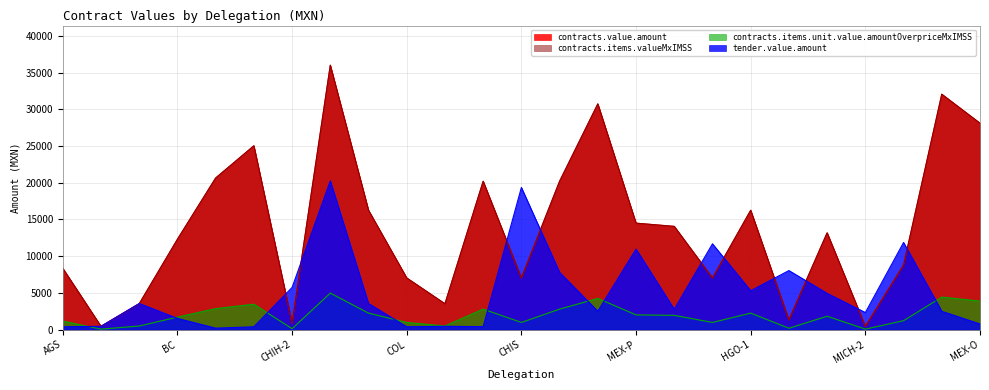

What are all the series names shown in the legend?

contracts.value.amount, contracts.items.valueMxIMSS, contracts.items.unit.value.amountOverpriceMxIMSS, tender.value.amount